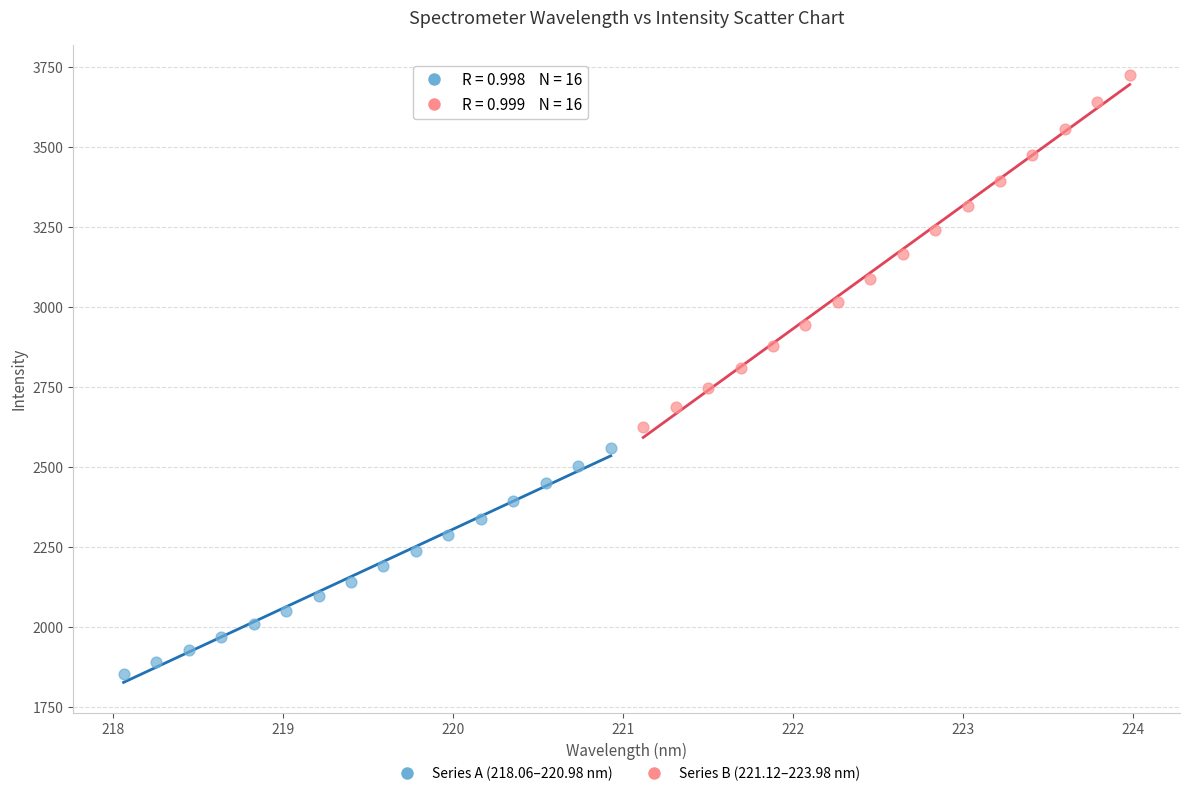

Which series has the widest spread of Y values?

Series B (221.12–223.98 nm)